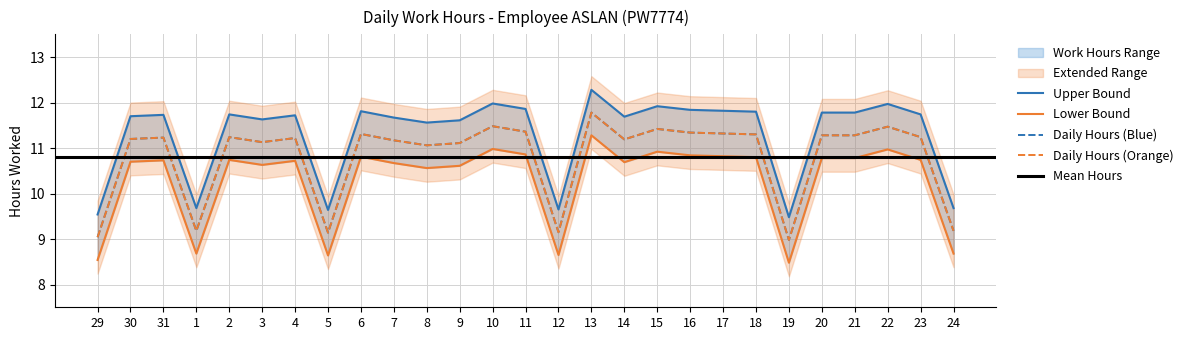

At which label does Low lower reach its peak?

13